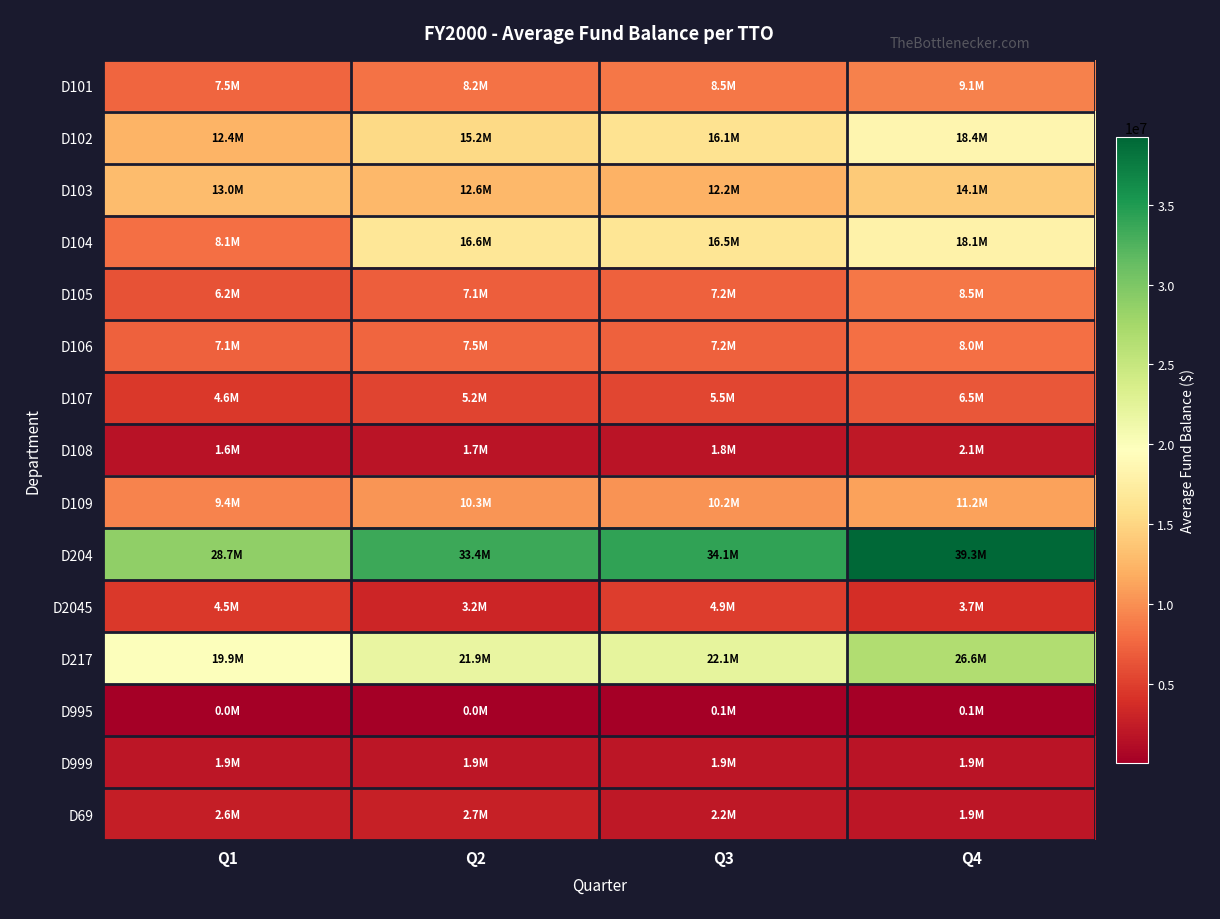

List the series in order of their peak value, lowest first.

D995, D999, D108, D69, D2045, D107, D106, D105, D101, D109, D103, D104, D102, D217, D204